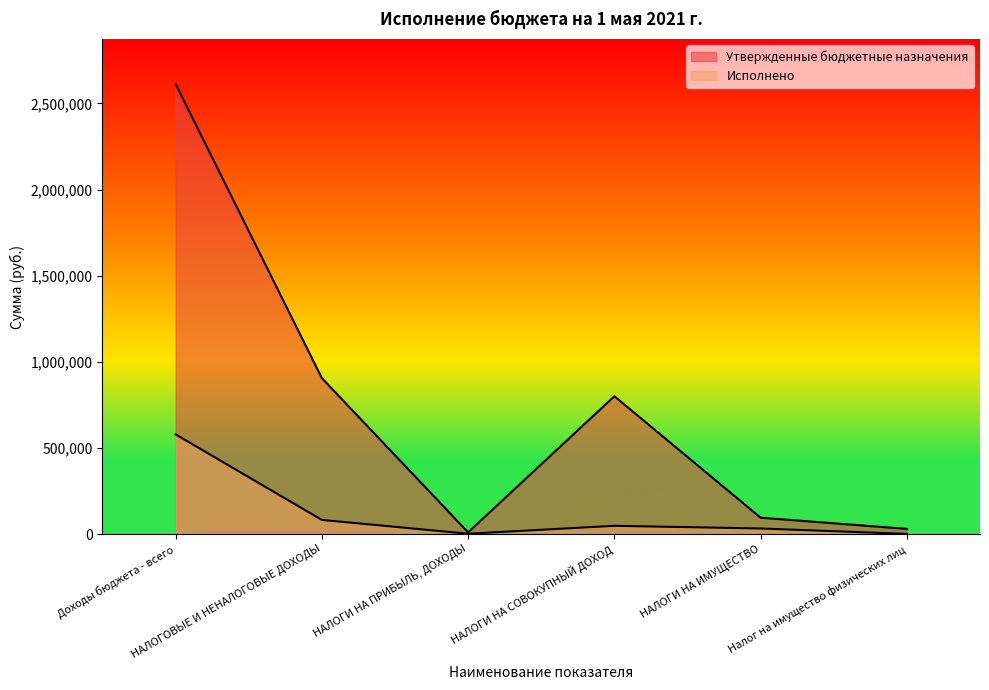

What is the label of the 1st point from the left?

Доходы бюджета - всего